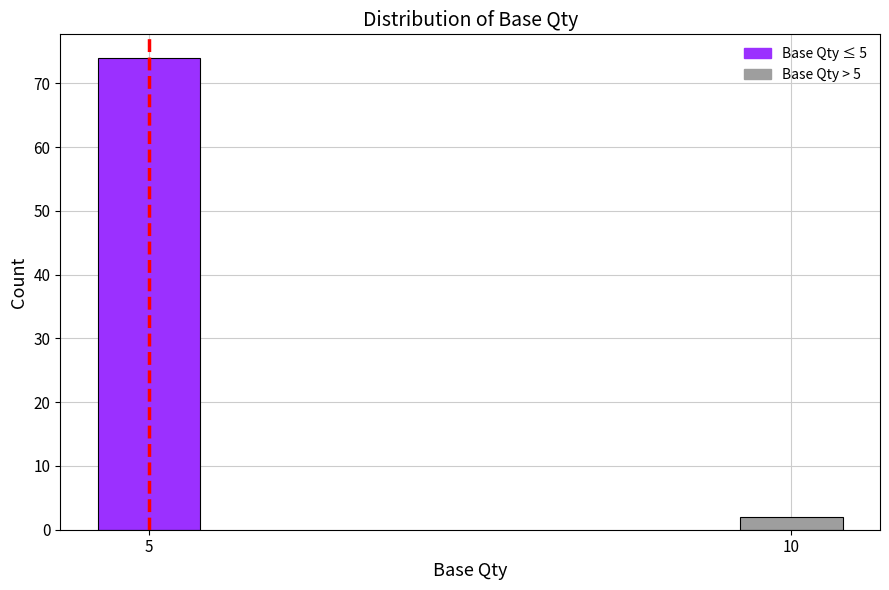

Reading left to right, transcribe all the data shown in this chart.

5=74	10=2